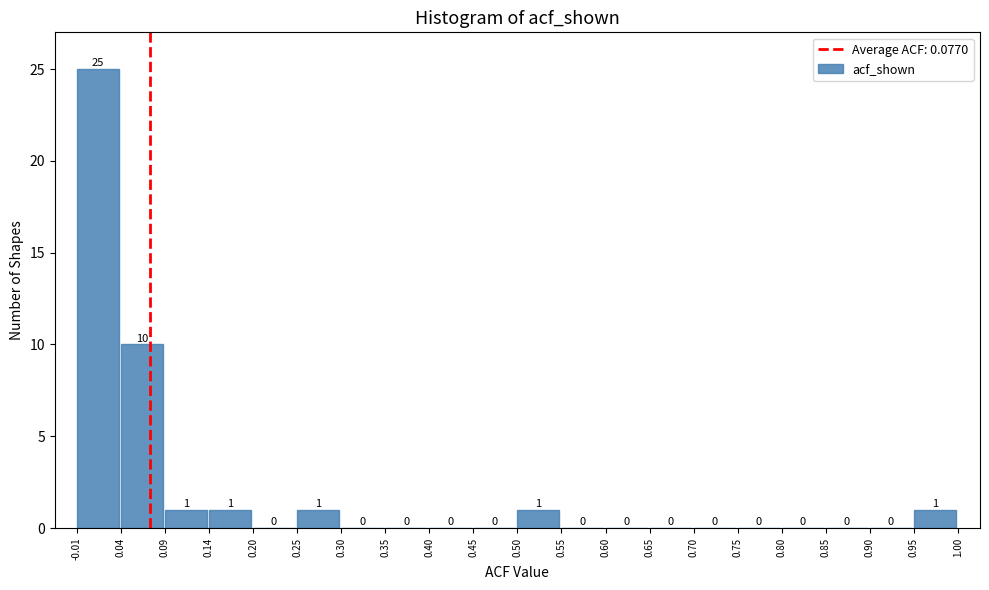

Reading left to right, list every bar in this chart as the range it spans on the x-axis followed by its height.

-0.01 to 0.04: 25
0.04 to 0.09: 10
0.09 to 0.14: 1
0.14 to 0.20: 1
0.20 to 0.25: 0
0.25 to 0.30: 1
0.30 to 0.35: 0
0.35 to 0.40: 0
0.40 to 0.45: 0
0.45 to 0.50: 0
0.50 to 0.55: 1
0.55 to 0.60: 0
0.60 to 0.65: 0
0.65 to 0.70: 0
0.70 to 0.75: 0
0.75 to 0.80: 0
0.80 to 0.85: 0
0.85 to 0.90: 0
0.90 to 0.95: 0
0.95 to 1.00: 1